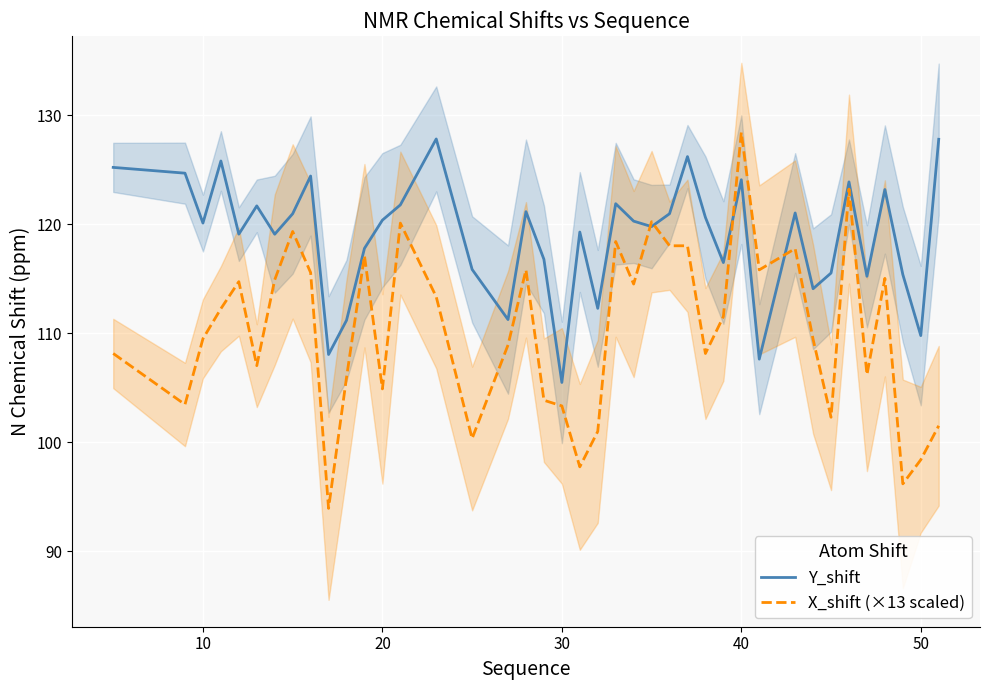

The Y_shift series shows 120.4 at 20. True or false?

True